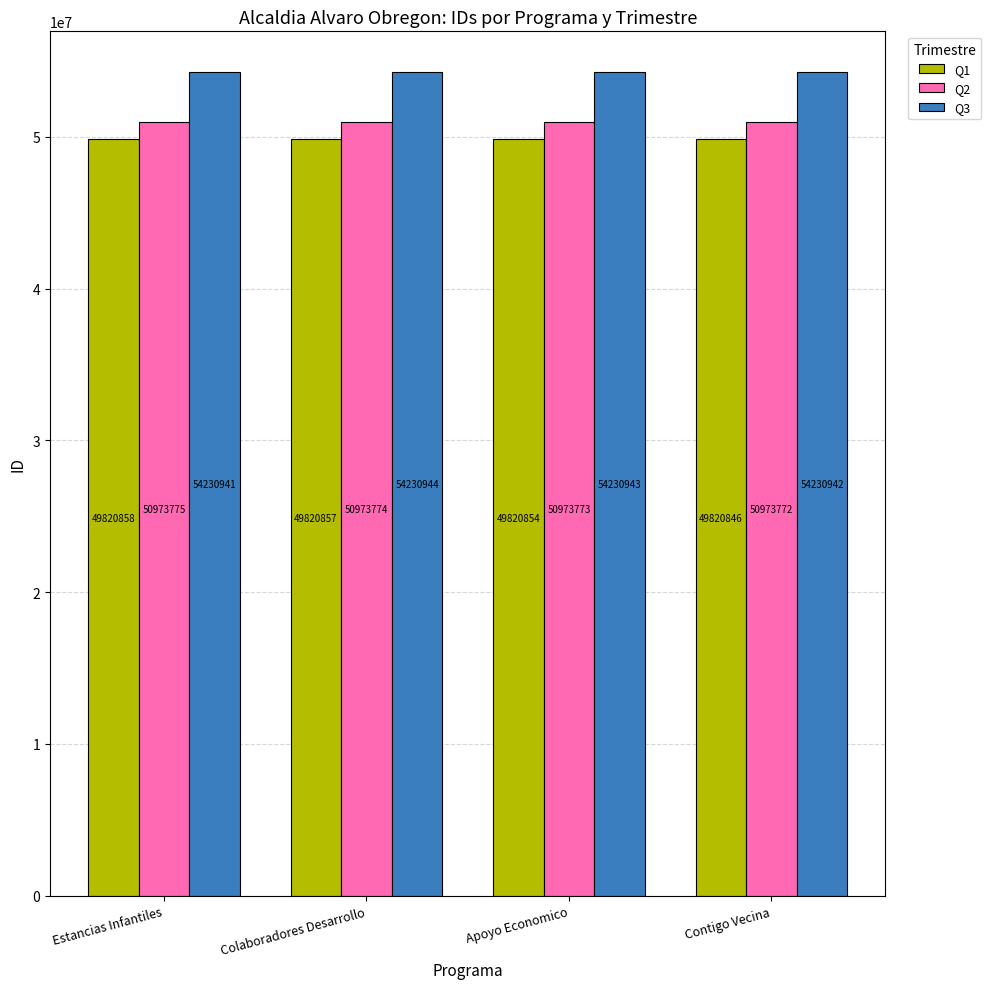

What is the smallest value displayed?

49820846